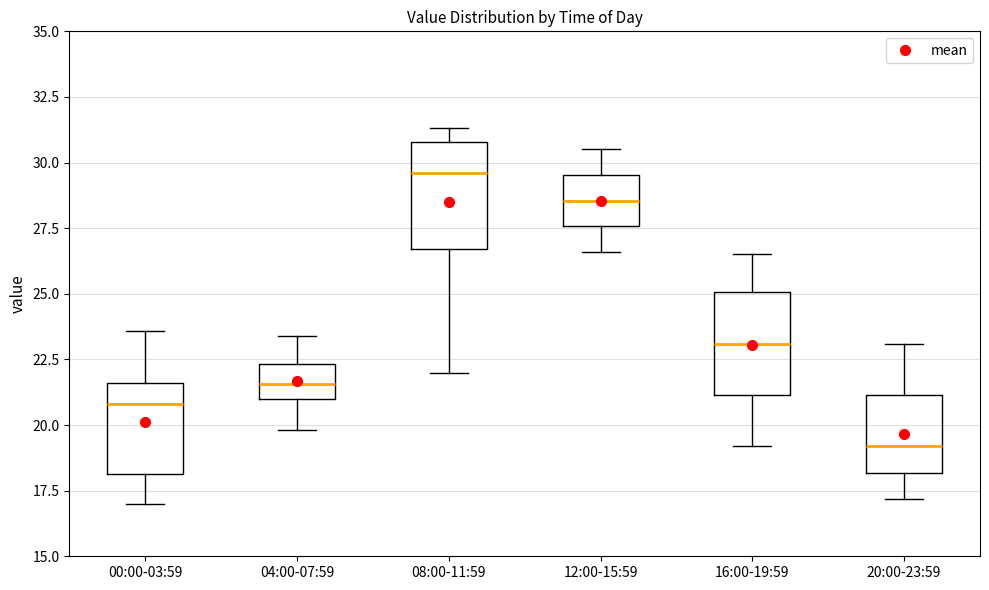

Reading left to right, read every box against the y-axis: the position of its median line, the range the box covers, and the ends of its whiskers. The values are not printed on the chart, so give them approximately, as read against the axis.

00:00-03:59: median 21.0, box 18.0 to 21.5, whiskers 17.0 to 23.5
04:00-07:59: median 21.5, box 21.0 to 22.5, whiskers 20.0 to 23.5
08:00-11:59: median 29.5, box 26.5 to 31.0, whiskers 22.0 to 31.5
12:00-15:59: median 28.5, box 27.5 to 29.5, whiskers 26.5 to 30.5
16:00-19:59: median 23.0, box 21.0 to 25.0, whiskers 19.0 to 26.5
20:00-23:59: median 19.0, box 18.0 to 21.0, whiskers 17.0 to 23.0